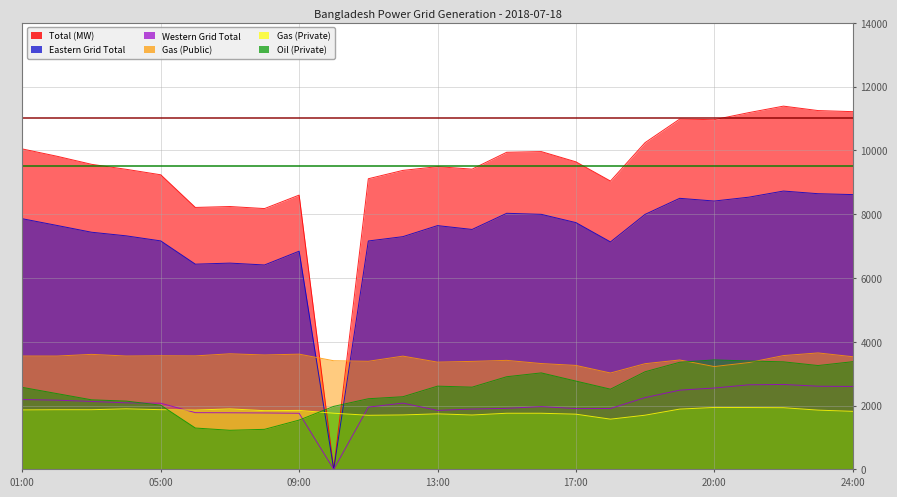

At how many categories does at least one series exceed 336?

25